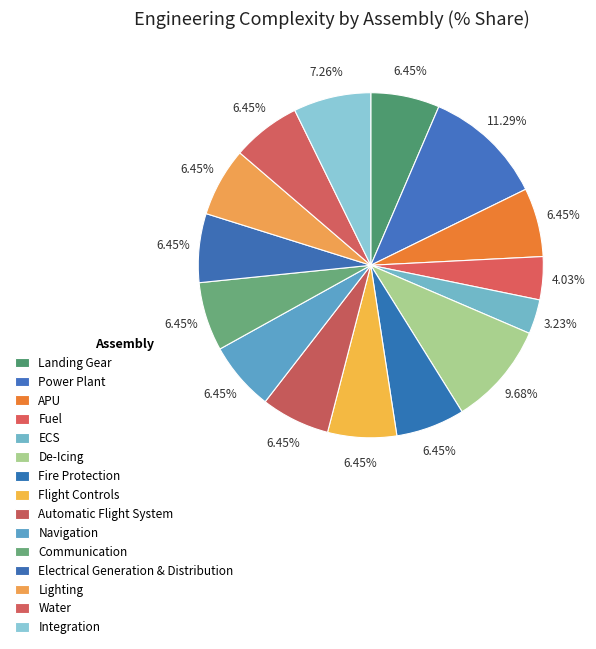

Between Communication and Power Plant, which is larger?

Power Plant